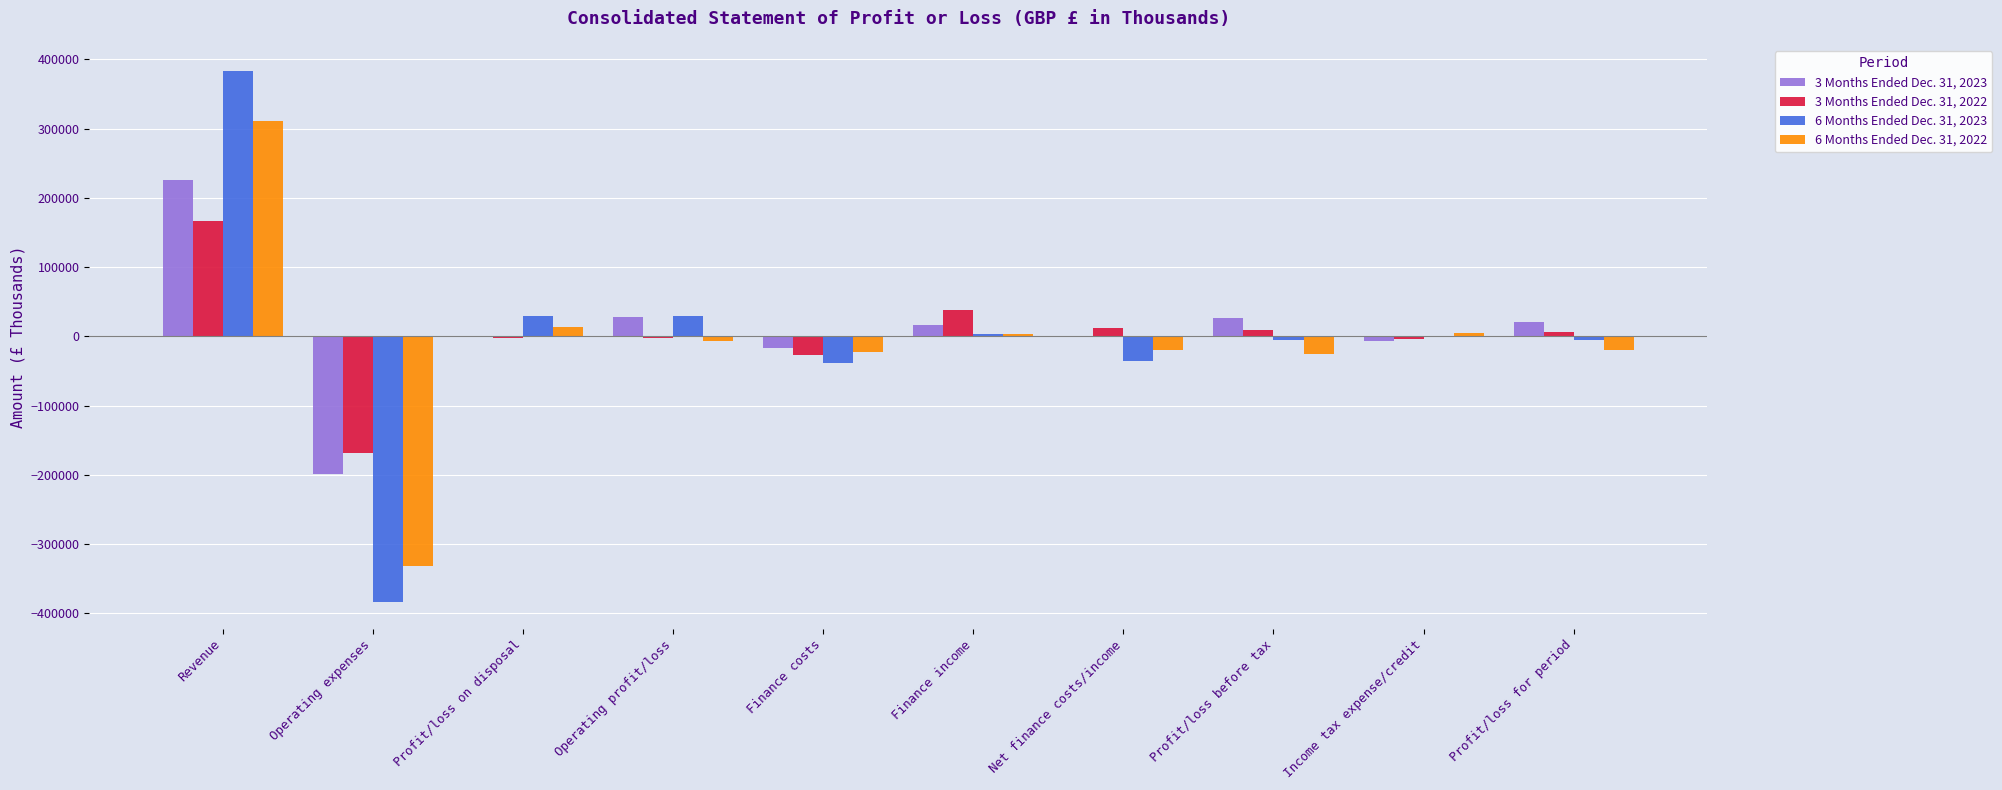

The 6 Months Ended Dec. 31, 2023 series shows 382852 at Revenue. True or false?

True